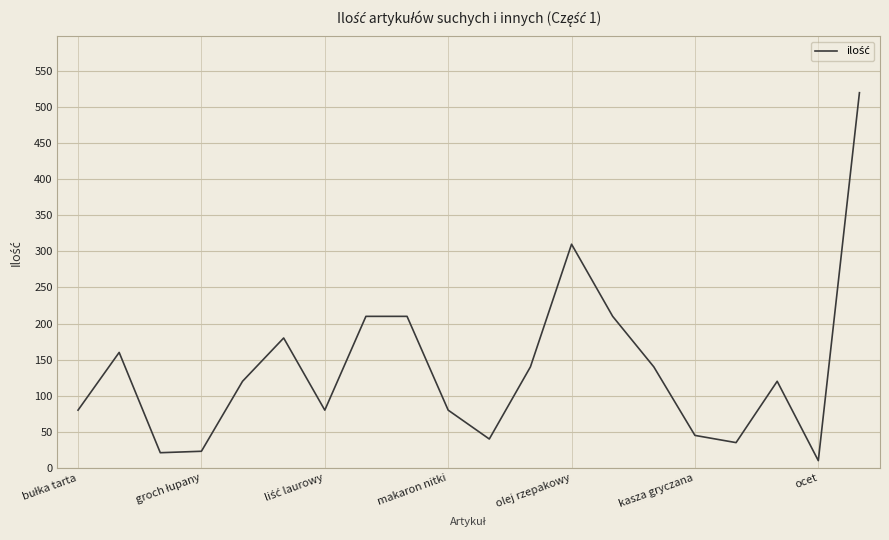

What is the difference between the maximum and minimum values?

510